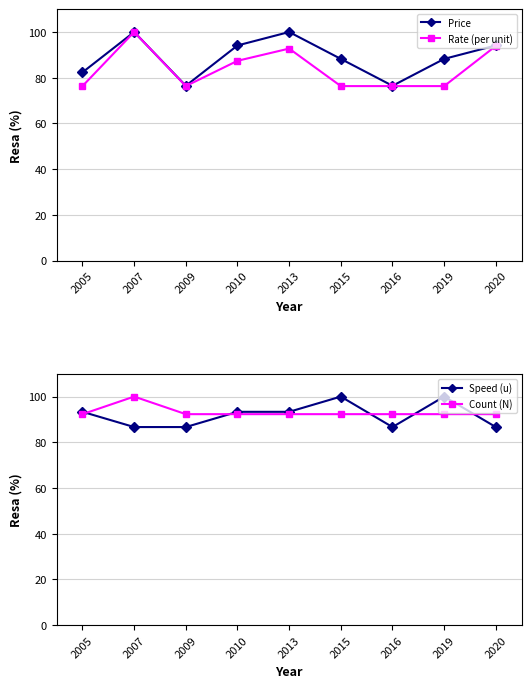

Which category has the highest value in the Speed (u) series?

2015